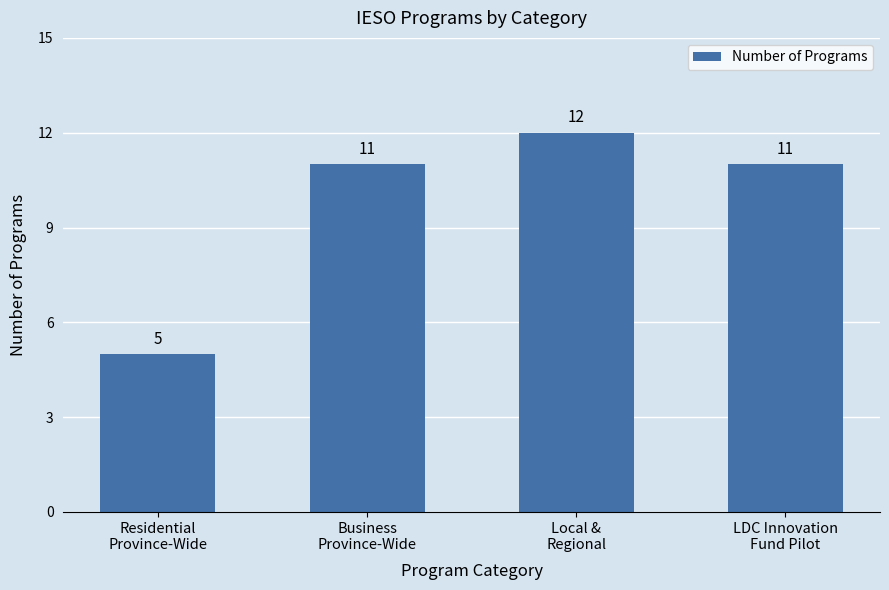

The value at Residential
Province-Wide is 8. True or false?

False